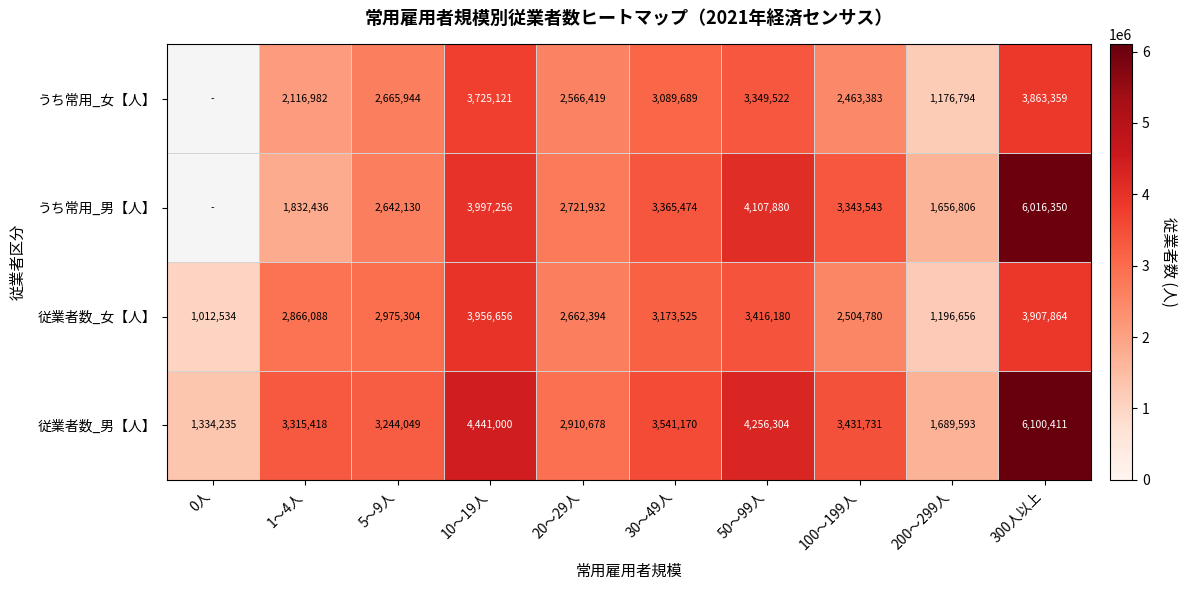

What is the difference between the highest and lowest values at 300人以上?

2237052